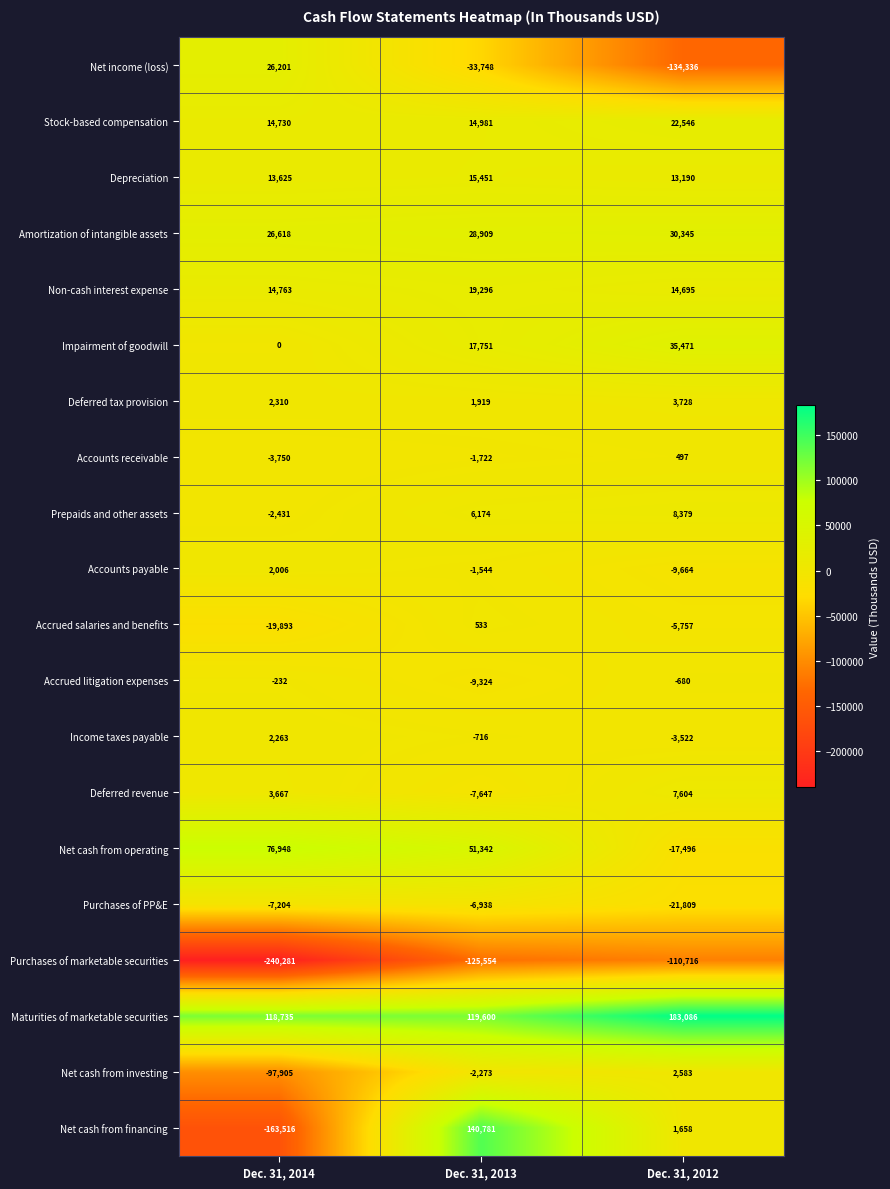

At Dec. 31, 2012, list the series in order from smallest to largest.

Net income (loss), Purchases of marketable securities, Purchases of PP&E, Net cash from operating, Accounts payable, Accrued salaries and benefits, Income taxes payable, Accrued litigation expenses, Accounts receivable, Net cash from financing, Net cash from investing, Deferred tax provision, Deferred revenue, Prepaids and other assets, Depreciation, Non-cash interest expense, Stock-based compensation, Amortization of intangible assets, Impairment of goodwill, Maturities of marketable securities